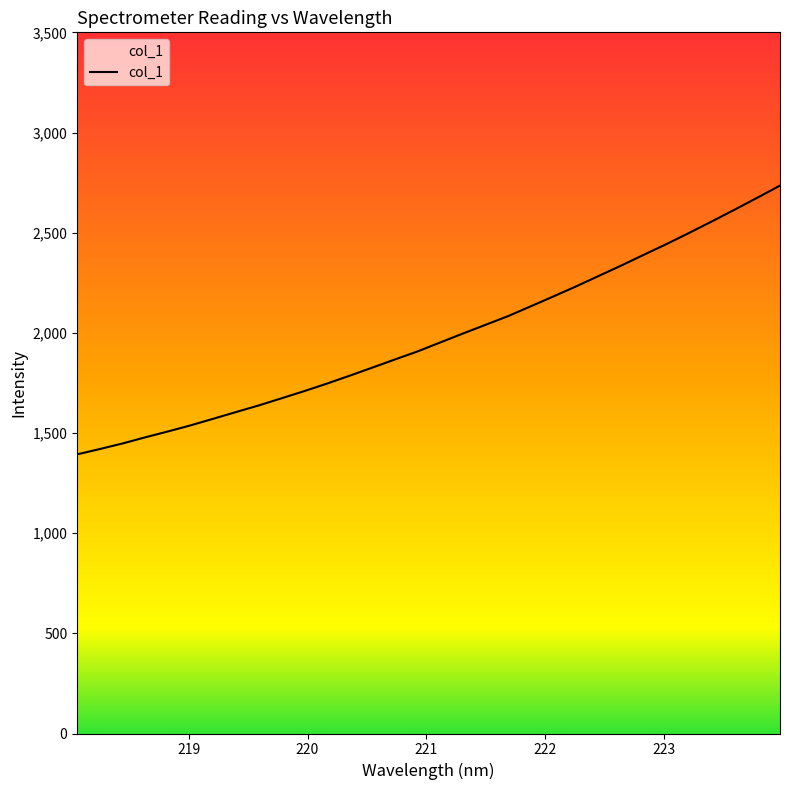

What is the maximum value shown in the chart?

2735.0